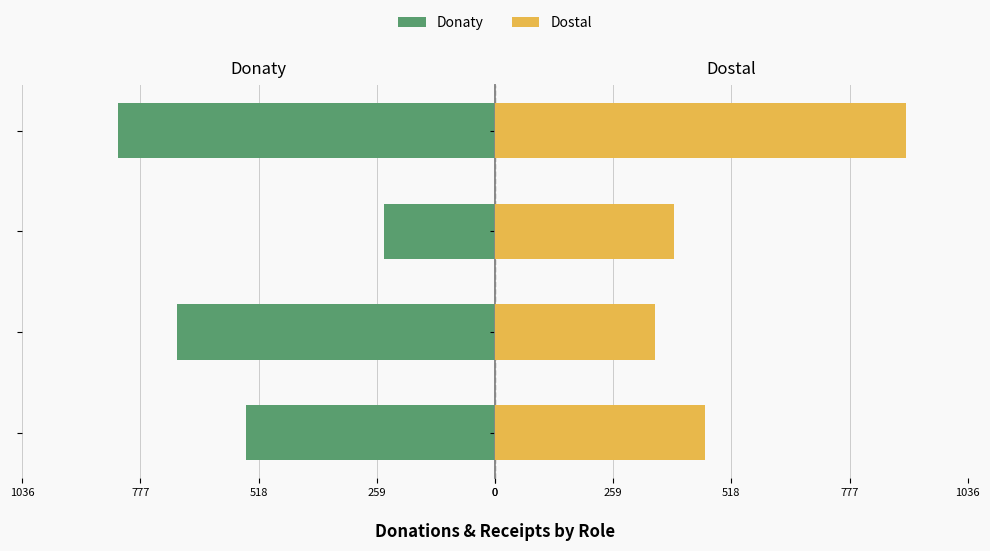

Is it true that Dostal equals 465 at 777?

False